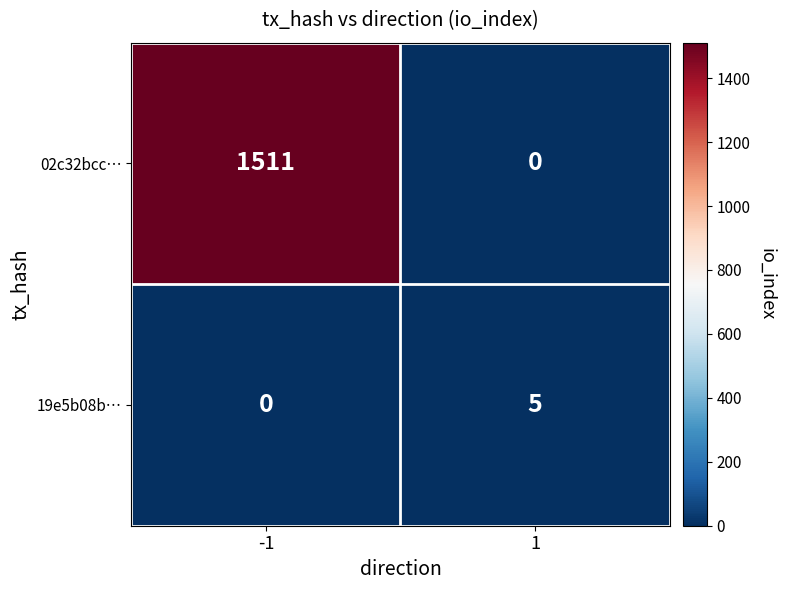

The value of 02c32bcc… at -1 is 1511. True or false?

True